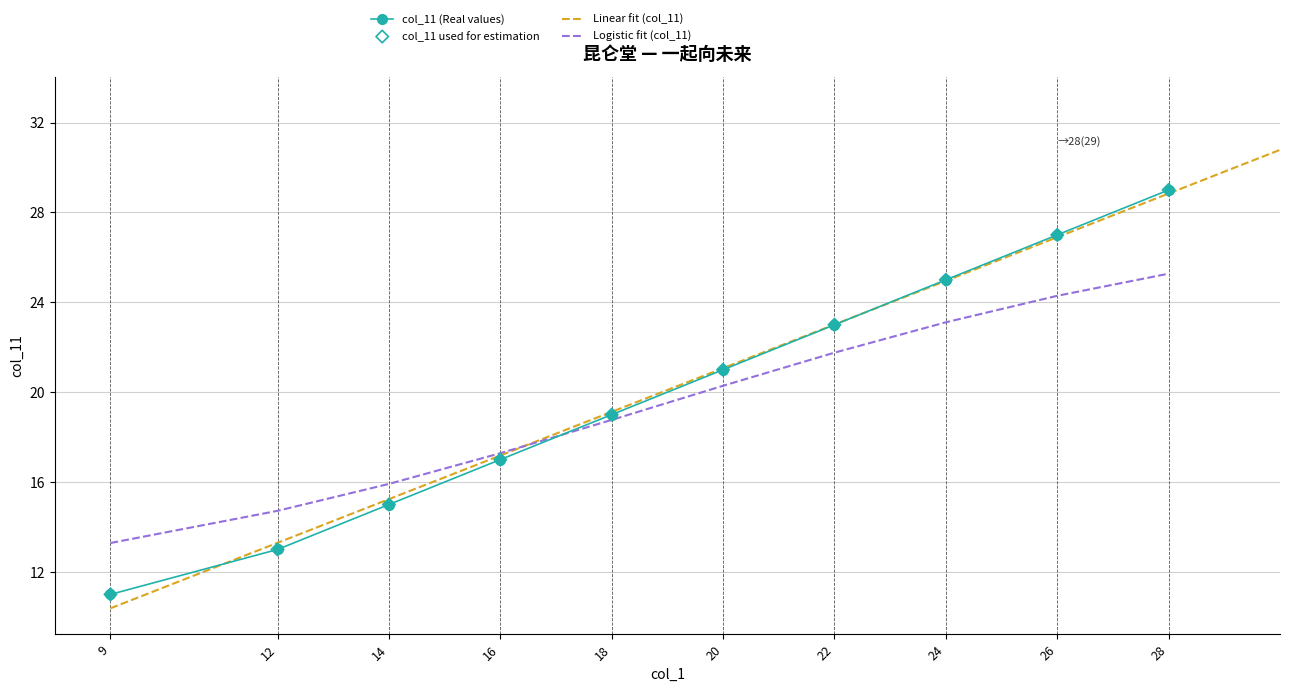

What is the change in value from 18 to 20?

+2